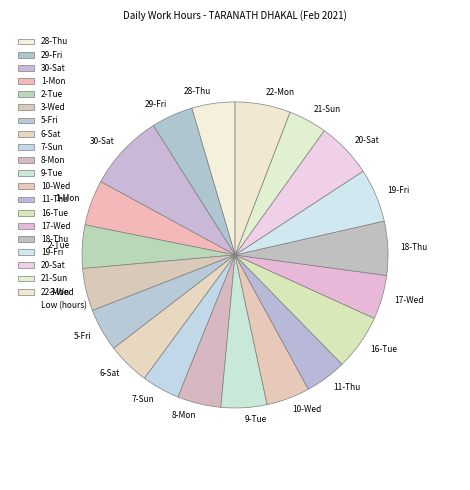

Which slice is the largest?

30-Sat